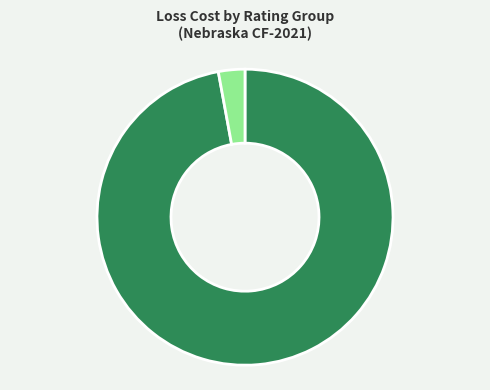

Is there any slice that represents more than half of the pie?

Yes